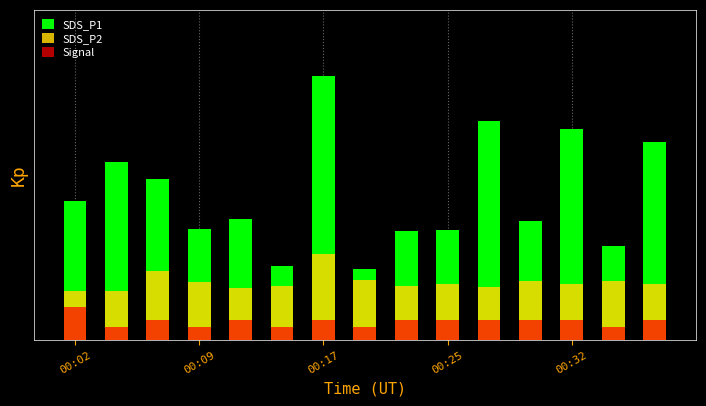

At how many categories does at least one series exceed 3?

12